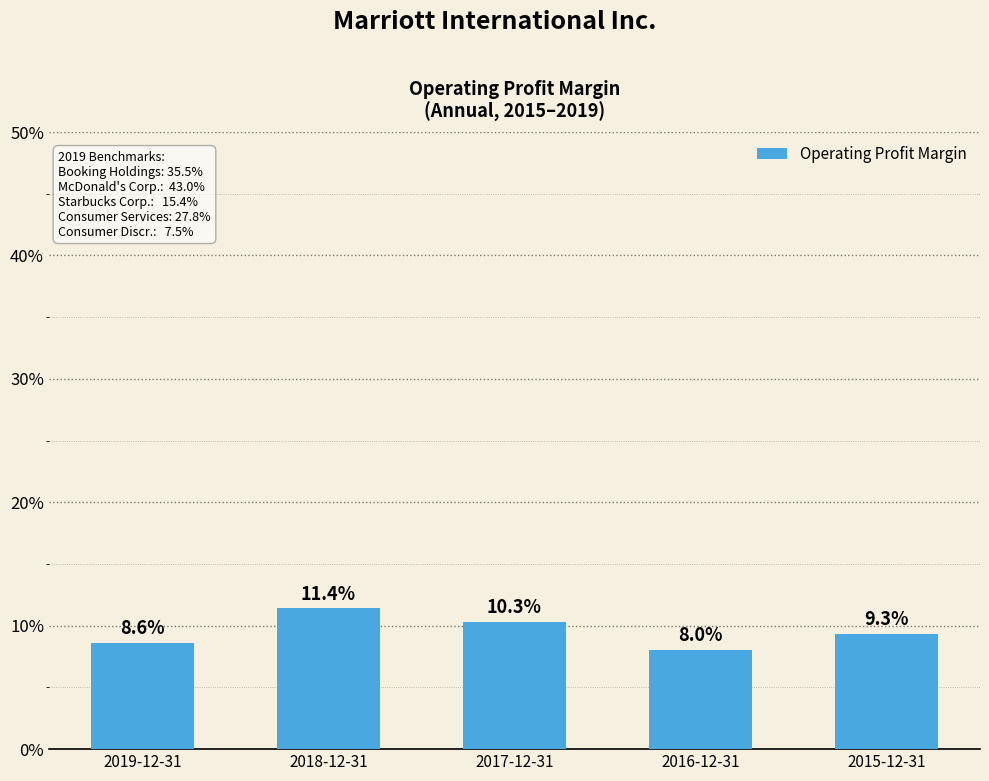

Are the bars horizontal?

No